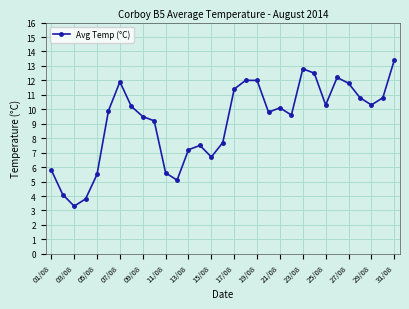

What is the maximum value shown in the chart?

13.4